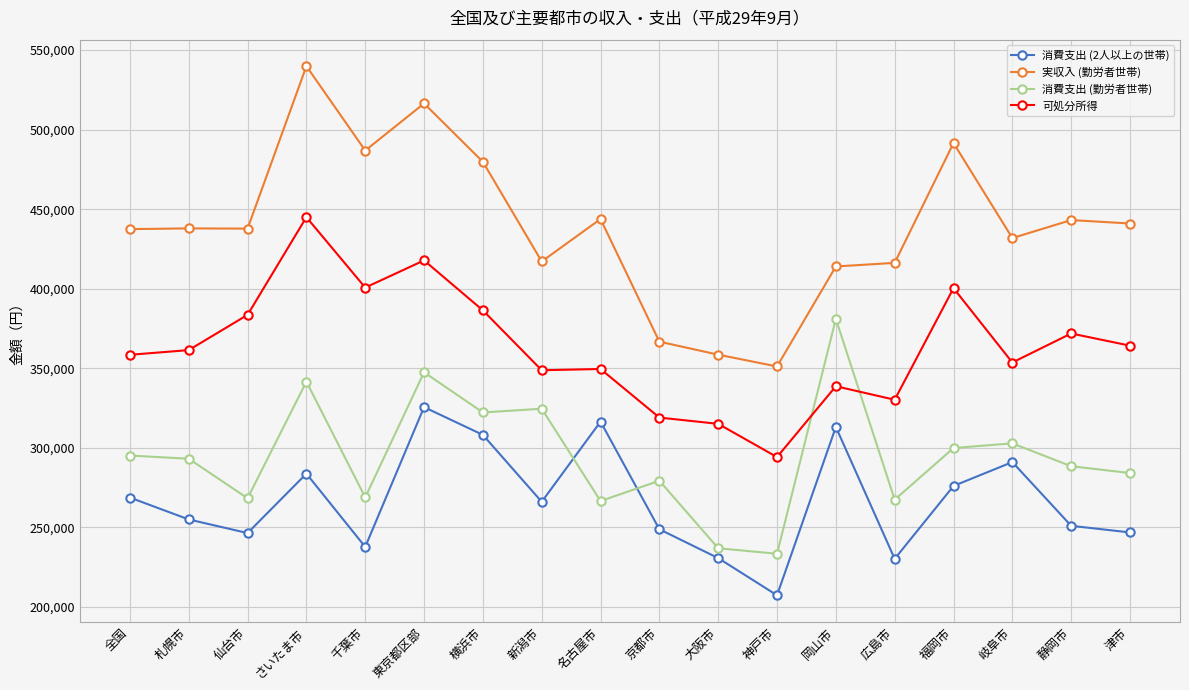

What is the label of the 15th point from the right?

さいたま市